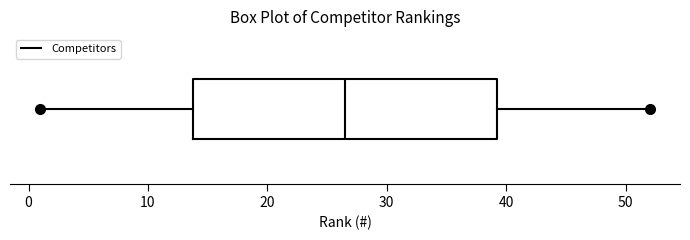

Where does the right whisker of the box end on the x-axis? The values are not printed on the chart, so give them approximately, as read against the axis.

52